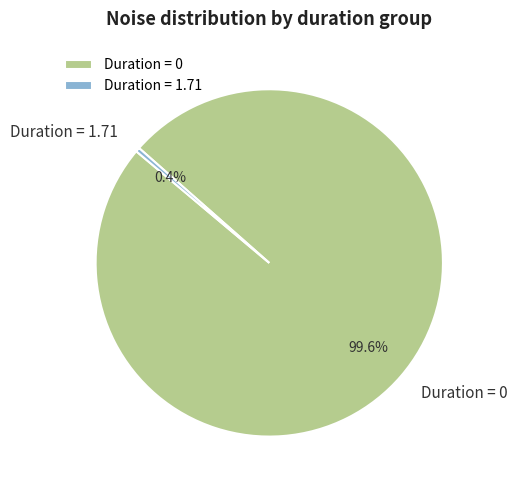

Which has a higher value, Duration = 1.71 or Duration = 0?

Duration = 0